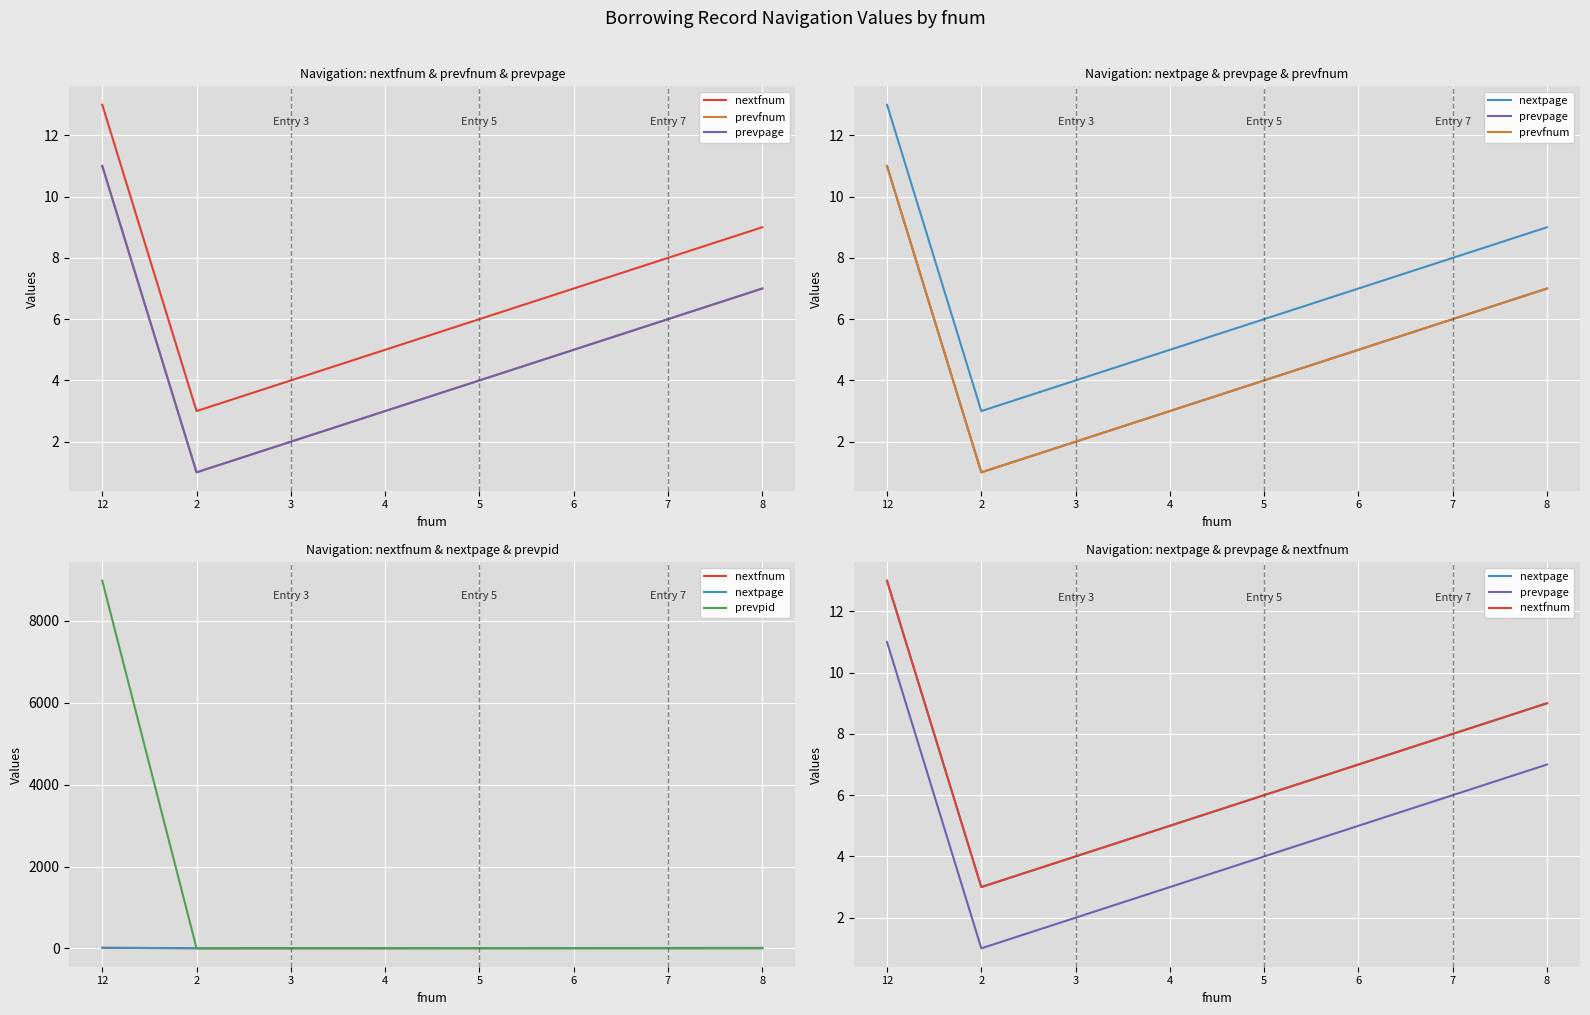

How many lines are shown in the chart?

5